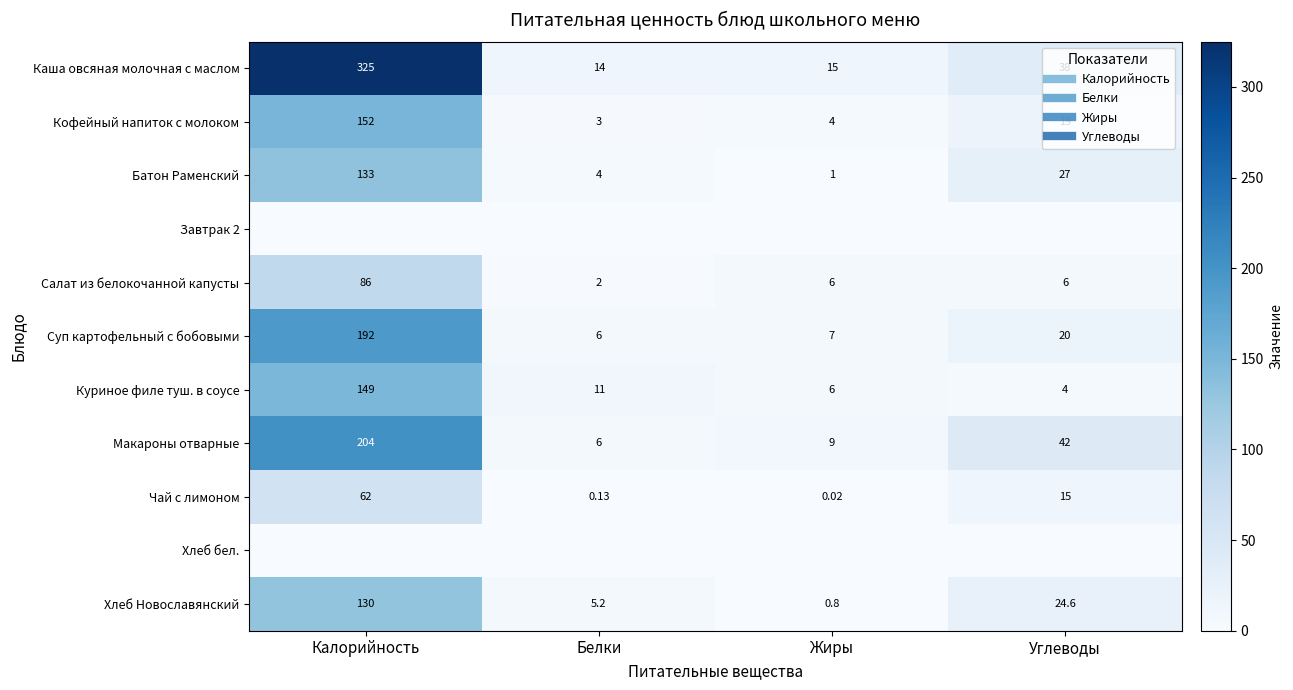

Which has a higher value, Углеводы or Белки?

Углеводы